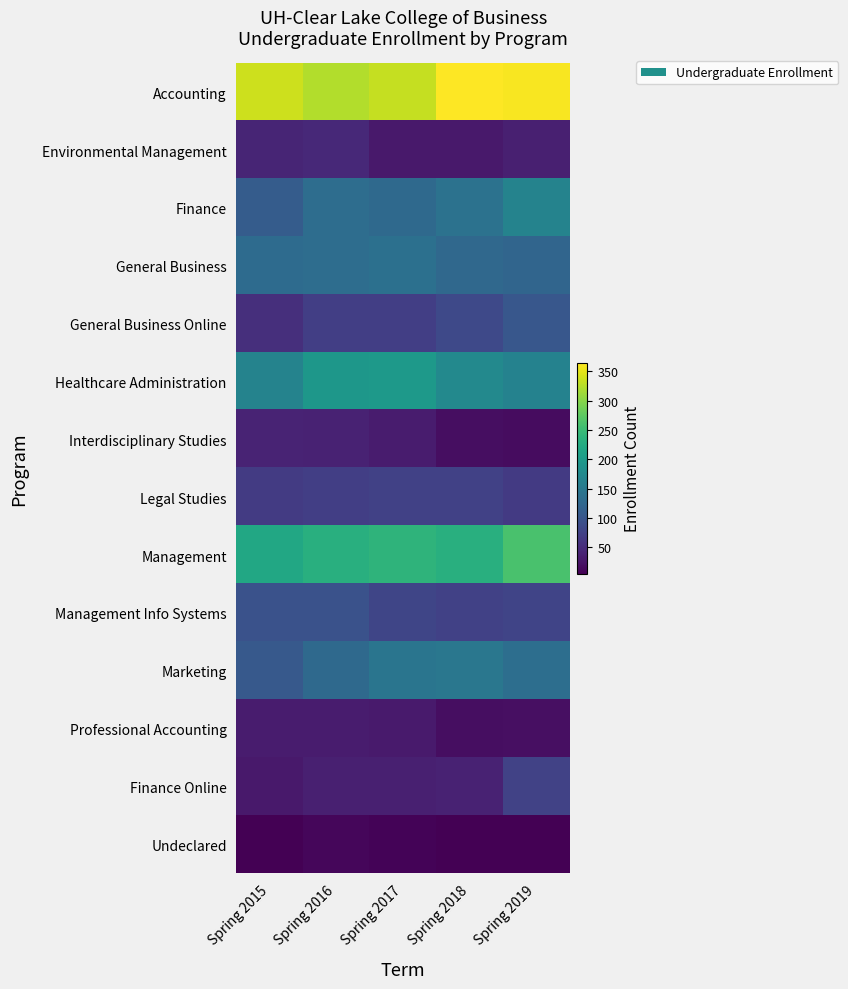

How many data points does each series have?

5